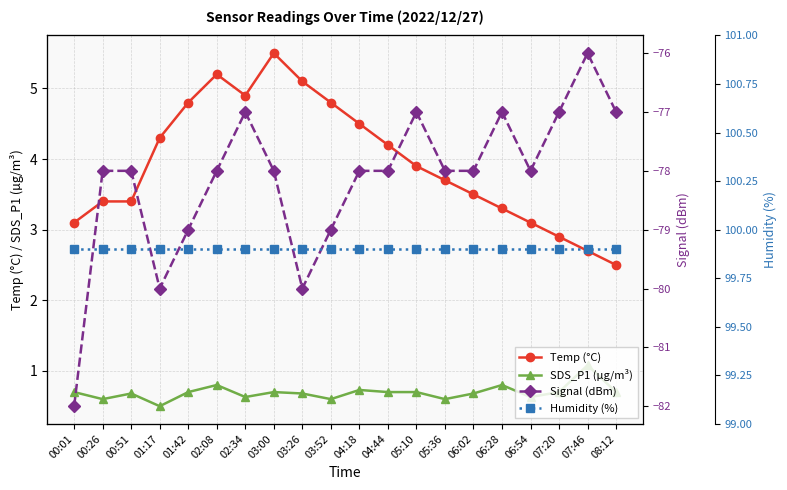

What is the value of the Temp (°C) point at the 8th from the left?

5.5